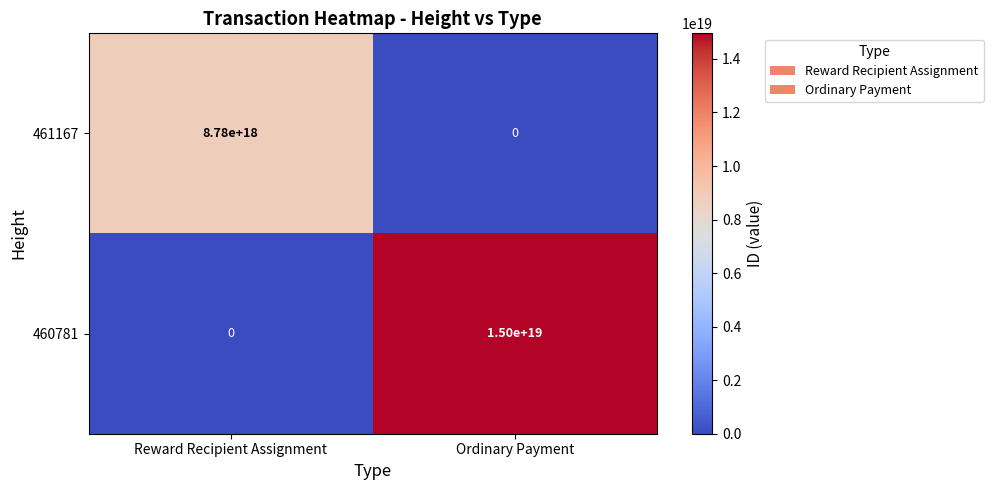

The 461167 series shows 0 at Ordinary Payment. True or false?

True